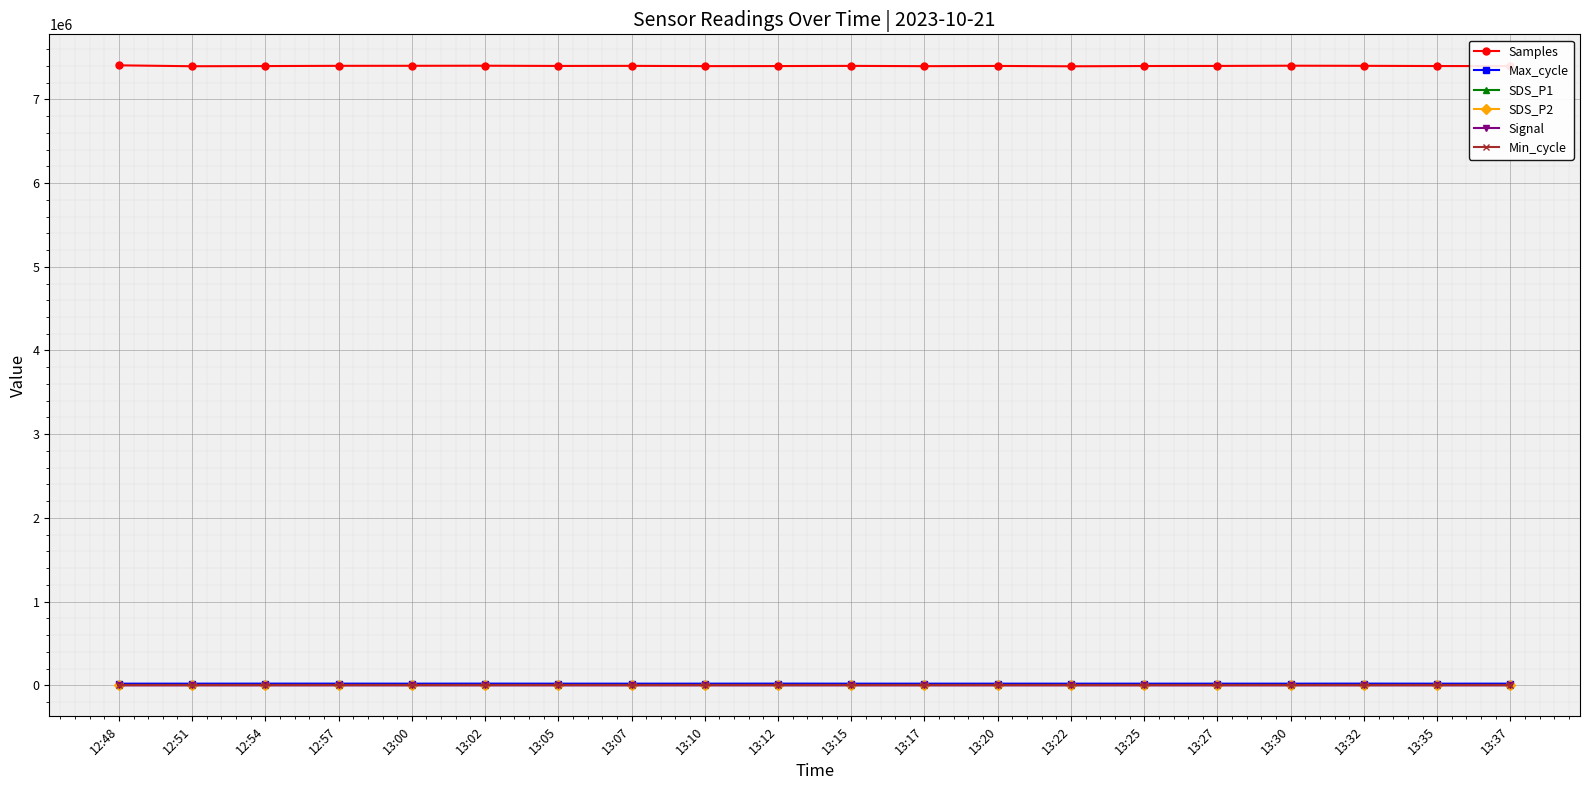

Which series has the widest spread of values?

Samples